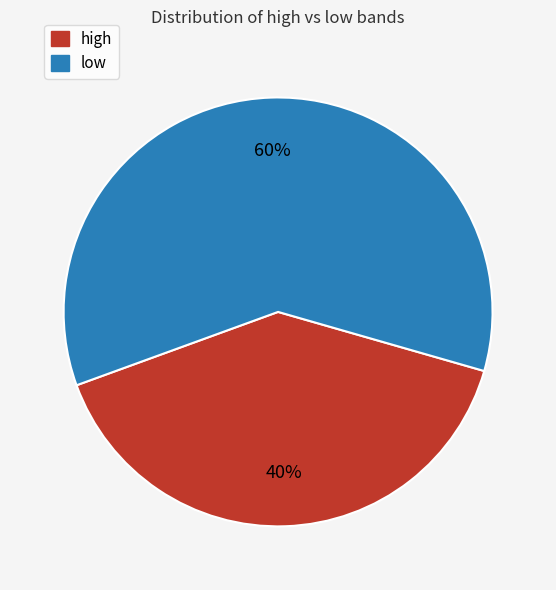

Which slice is the smallest?

high